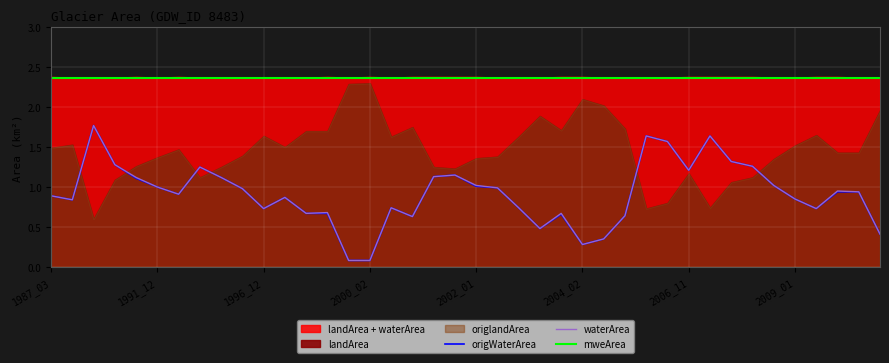

The mweArea series shows 2.4 at 1987_03. True or false?

True